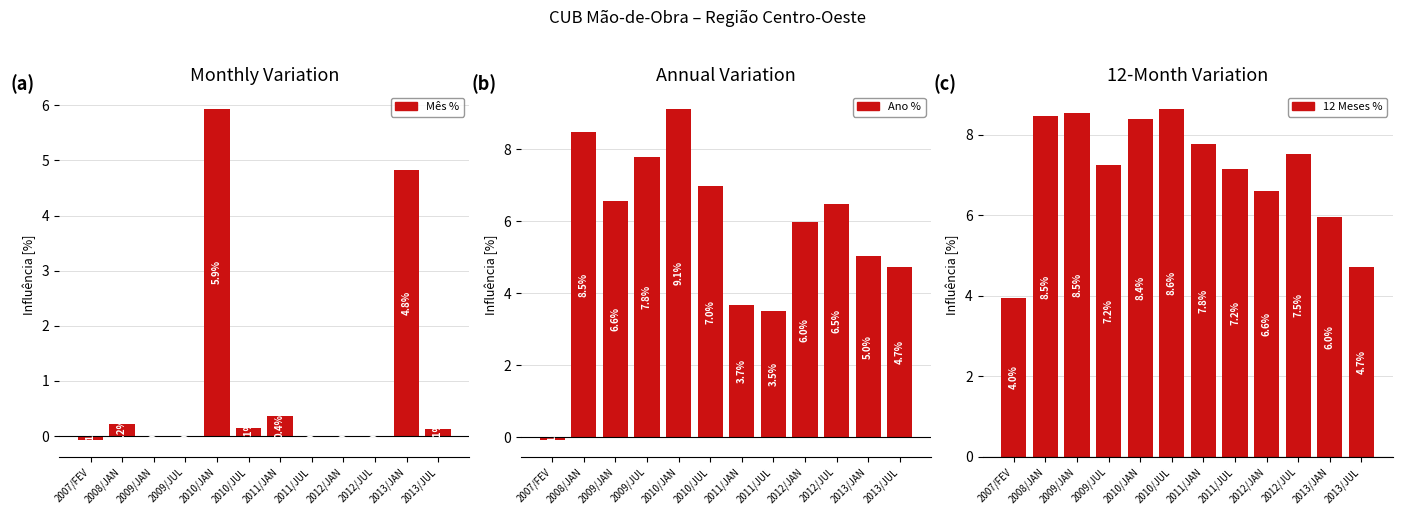

What is the difference between the second highest and second lowest values in the 12 Meses % series?

3.8